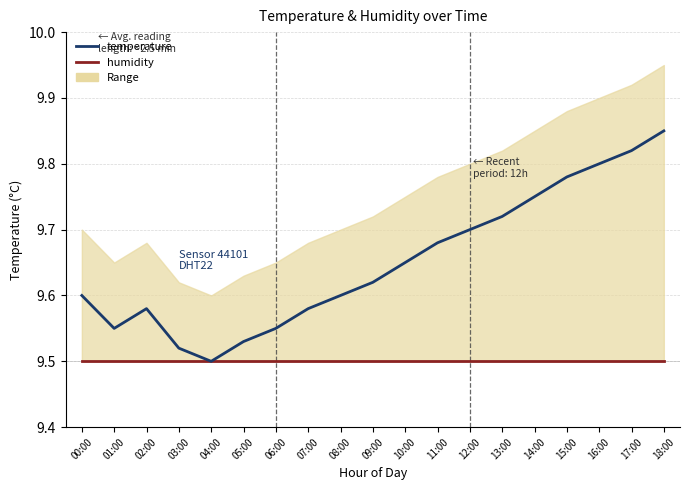

What value does the humidity series have at 12:00?

9.5